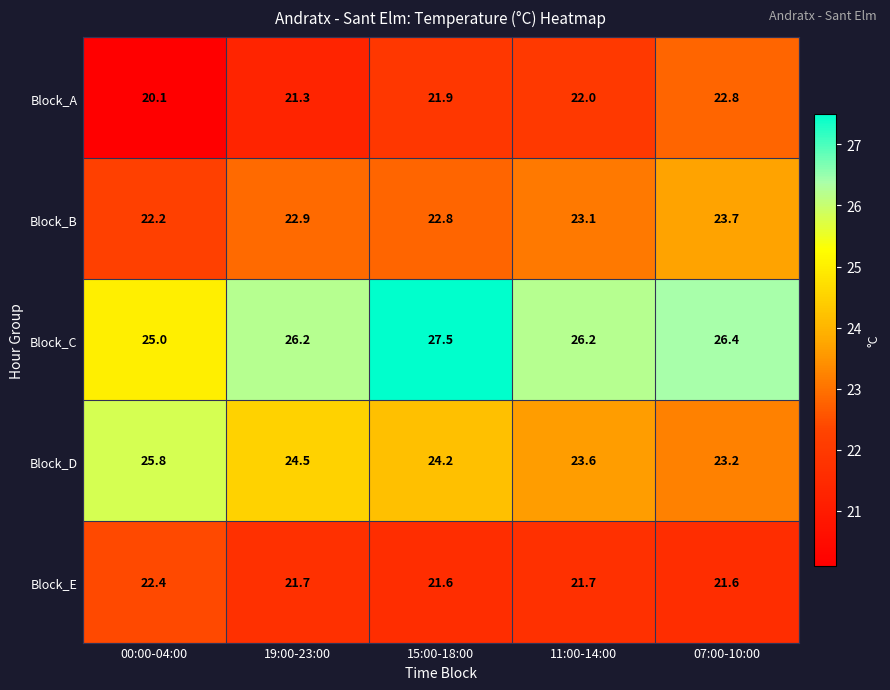

Which series has the largest range (max minus min)?

Block_A